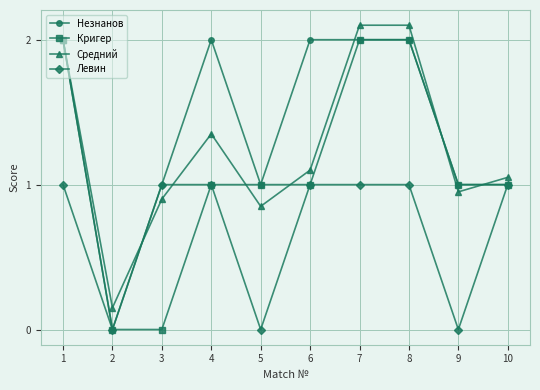

At which category does Левин reach its first local valley?

2